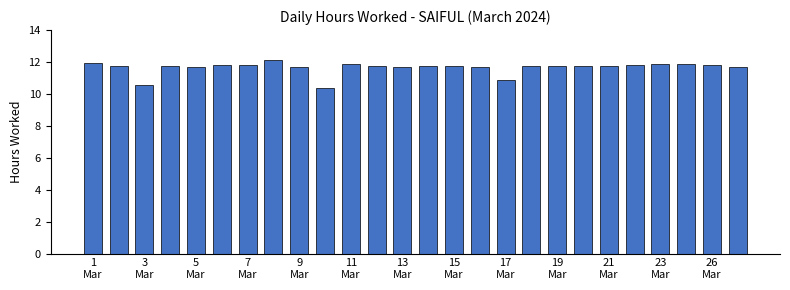

How many data points does each series have?

26